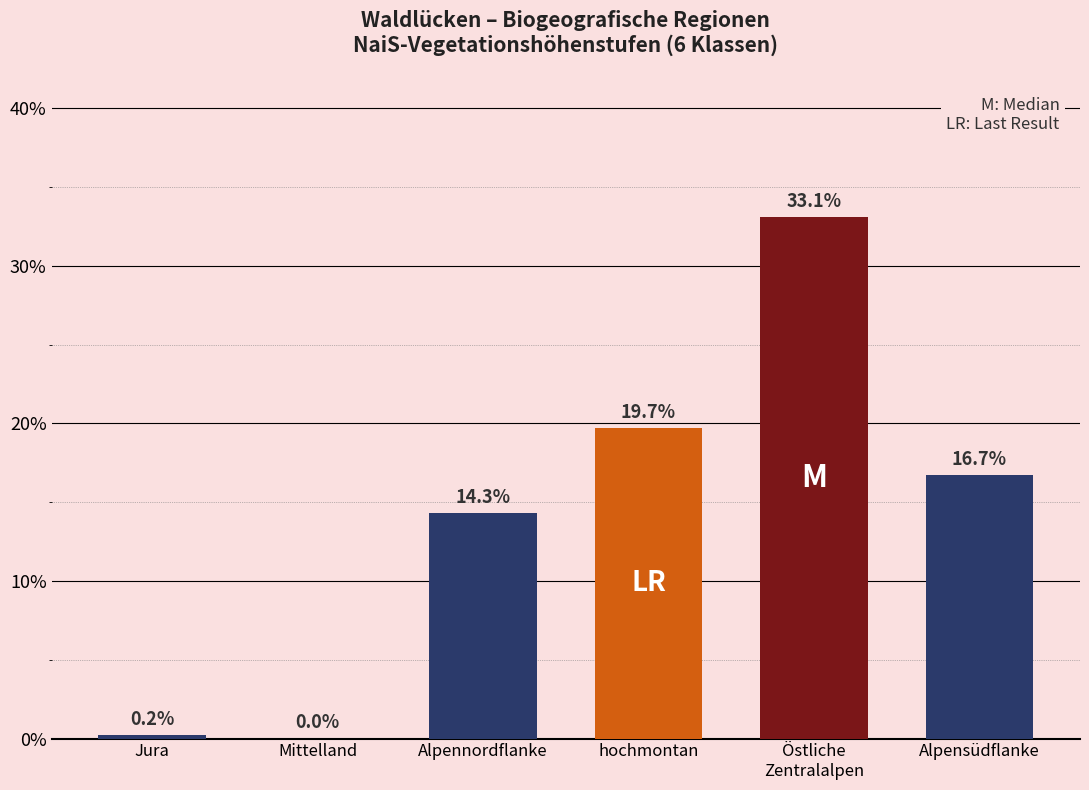

True or false: the data shows -10.6 at Mittelland.

False